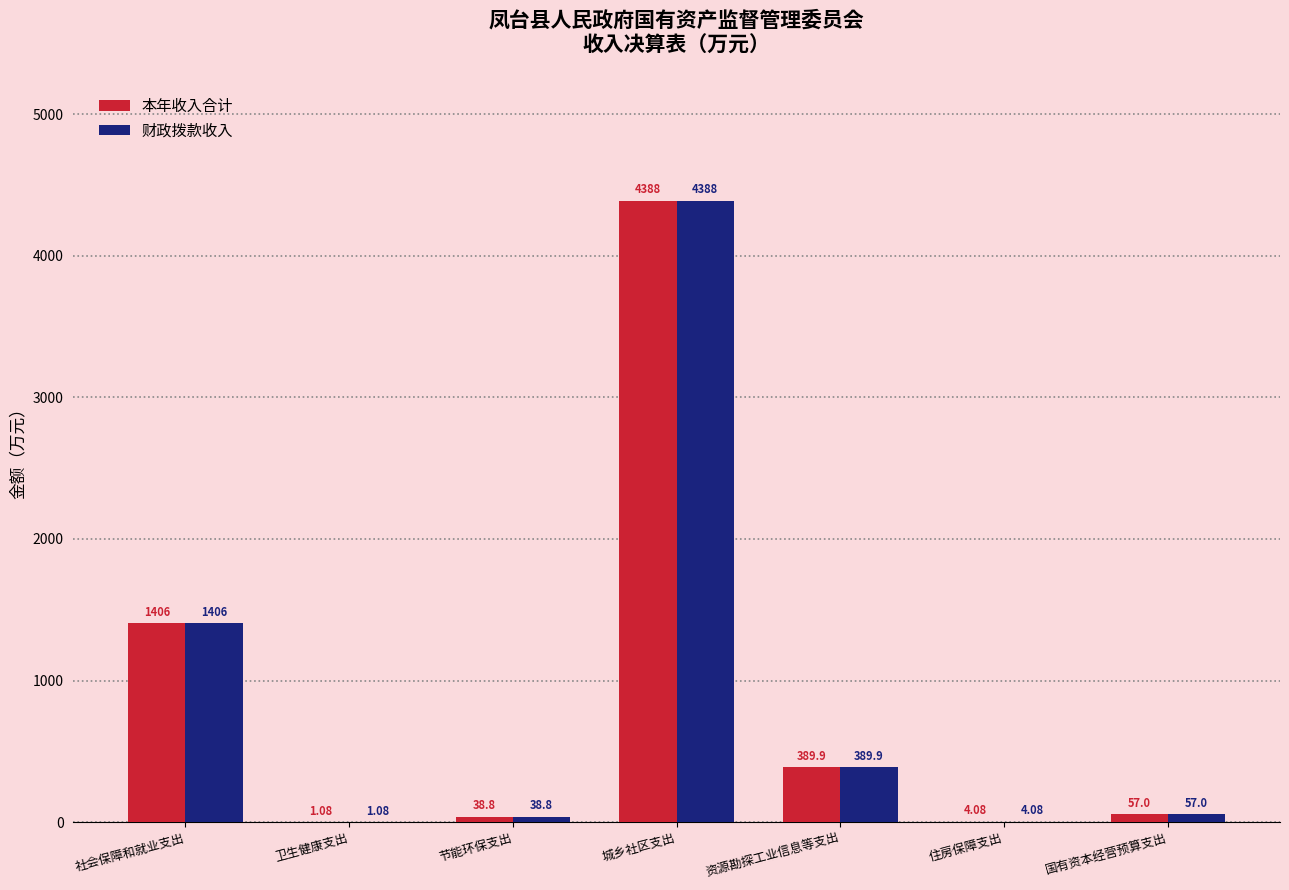

Which category has the highest value in the 财政拨款收入 series?

城乡社区支出